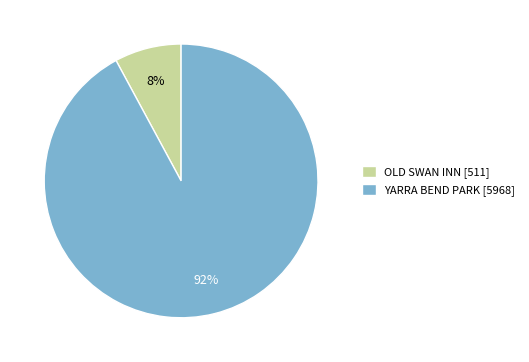

Is it true that OLD SWAN INN is 20% of the pie?

False